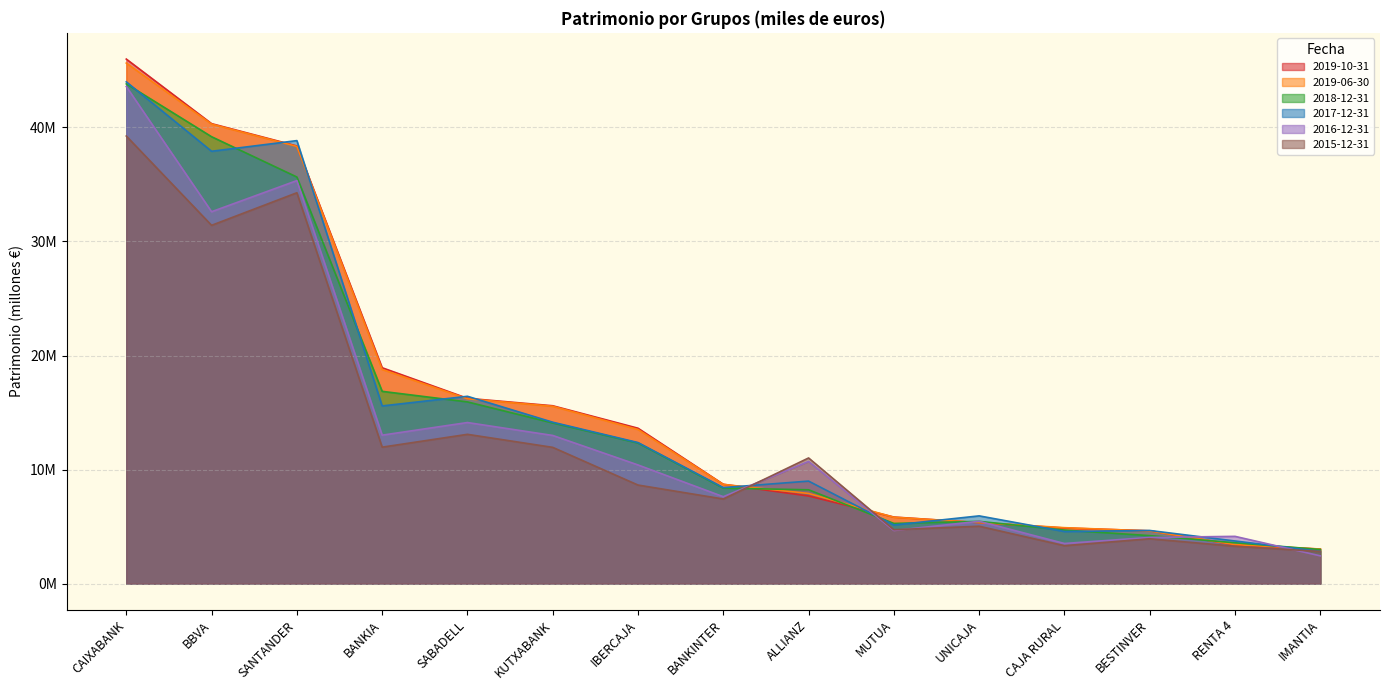

Between SANTANDER and RENTA 4, which series saw the biggest shift?

2017-12-31